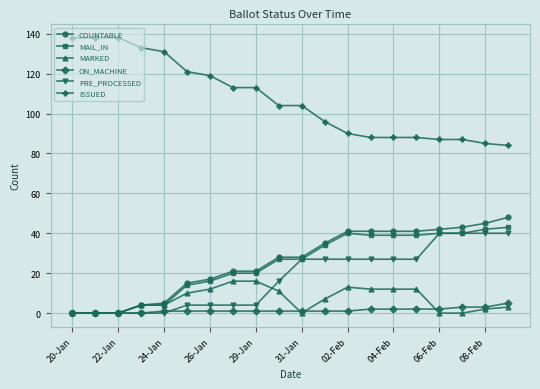

At how many categories does at least one series exceed 125?

5